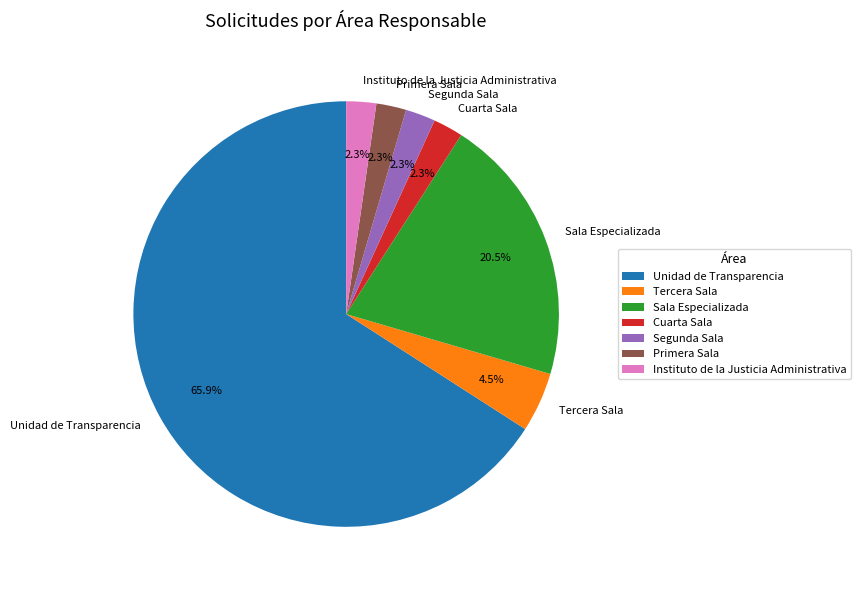

To the nearest percent, what is the difference between the largest and smallest slice percentages?

64%